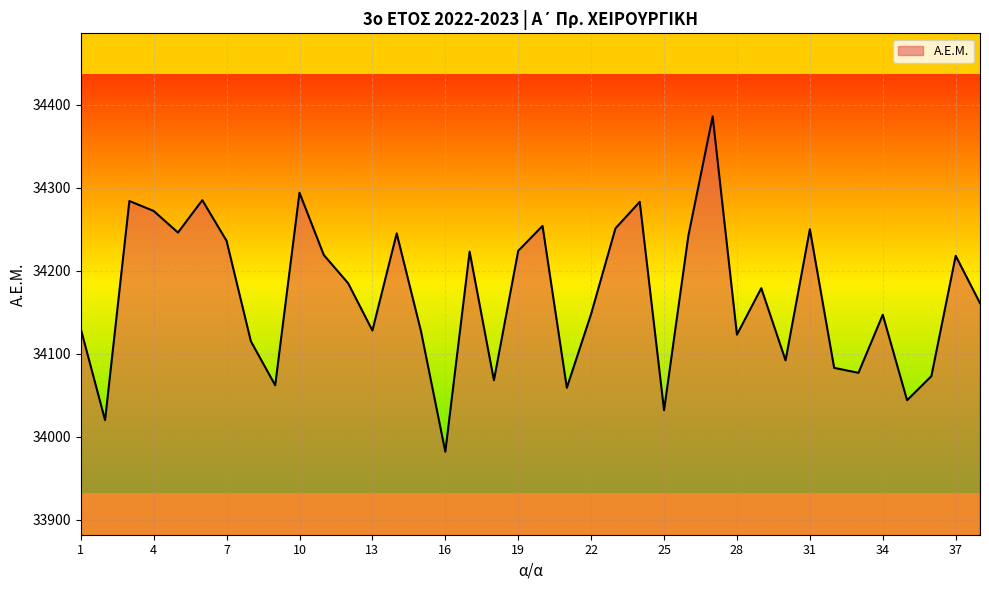

What is the average value?

34170